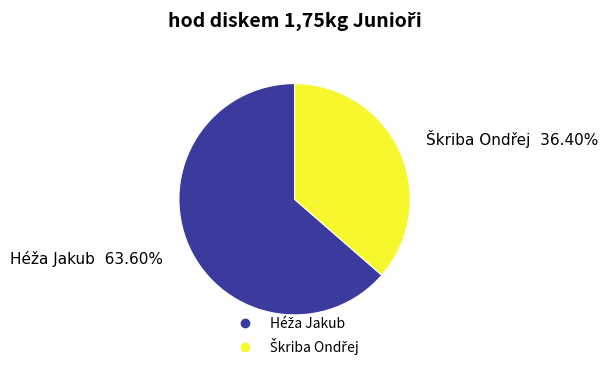

Does any single category account for the majority?

Yes